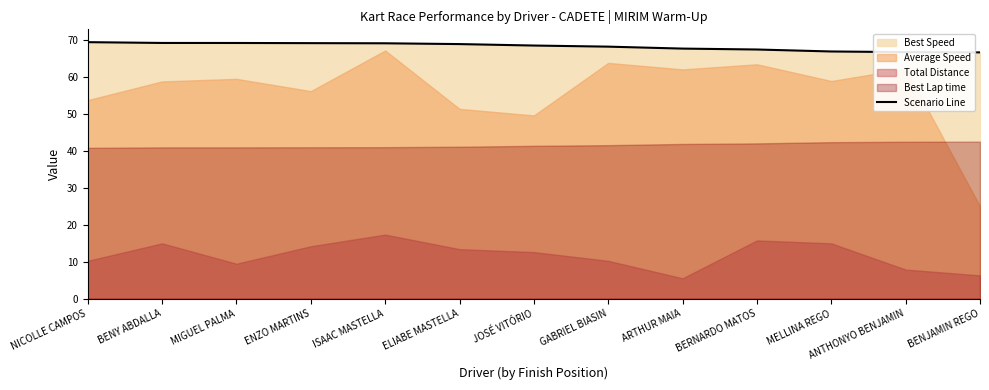

Rank the categories by value from lowest to highest.

BENJAMIN REGO, ANTHONYO BENJAMIN, MELLINA REGO, BERNARDO MATOS, ARTHUR MAIA, GABRIEL BIASIN, JOSÉ VITÓRIO, ELIABE MASTELLA, ISAAC MASTELLA, ENZO MARTINS, MIGUEL PALMA, BENY ABDALLA, NICOLLE CAMPOS